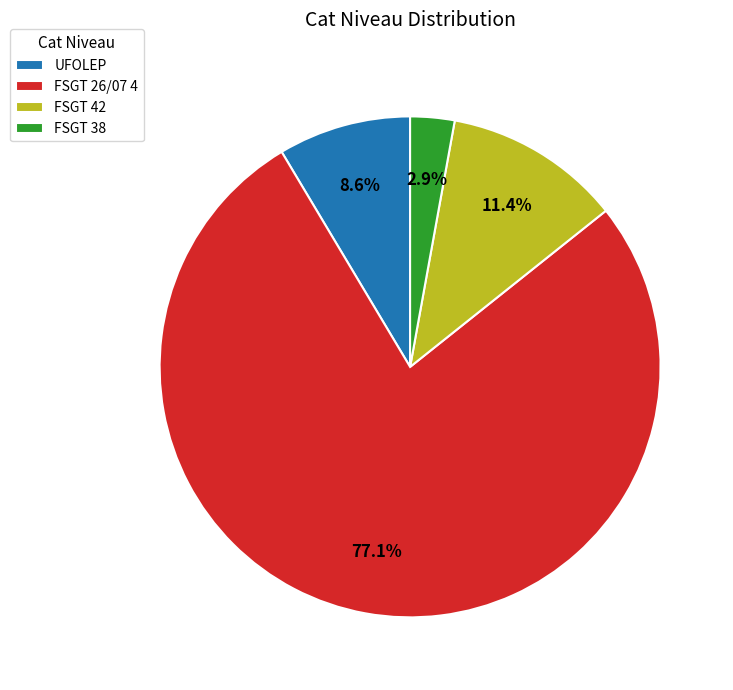

To the nearest percent, what is the average slice percentage?

25%